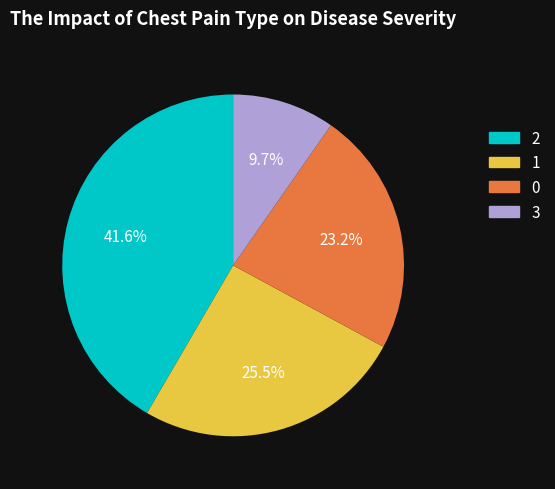

To the nearest percent, what portion does 3 represent?

10%